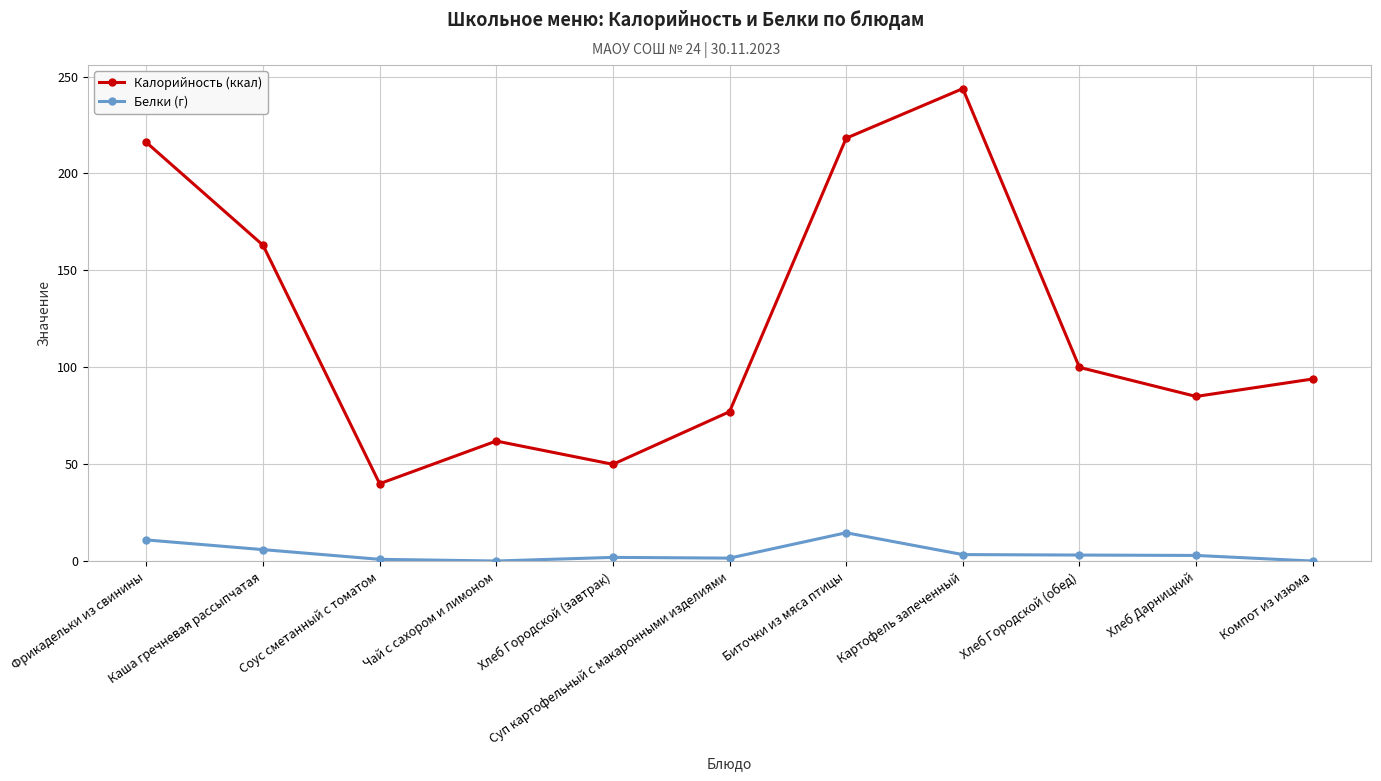

What is the difference between the maximum and second lowest values in the Белки (г) series?

14.6